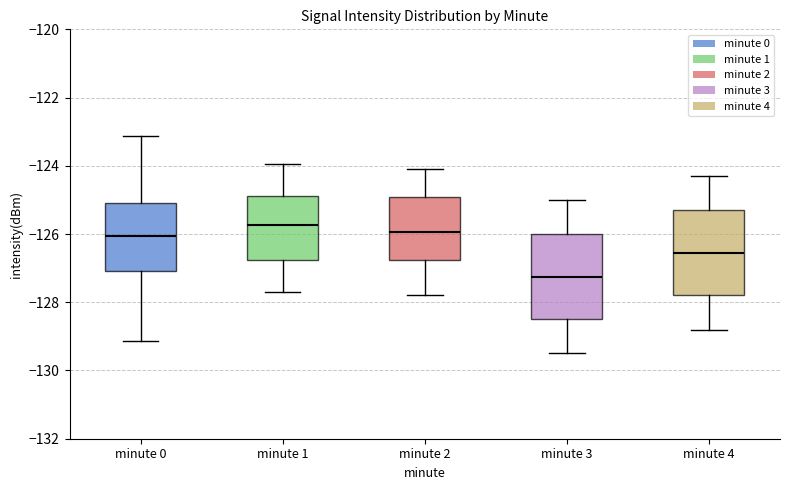

Which box's median line is the lowest?

minute 3